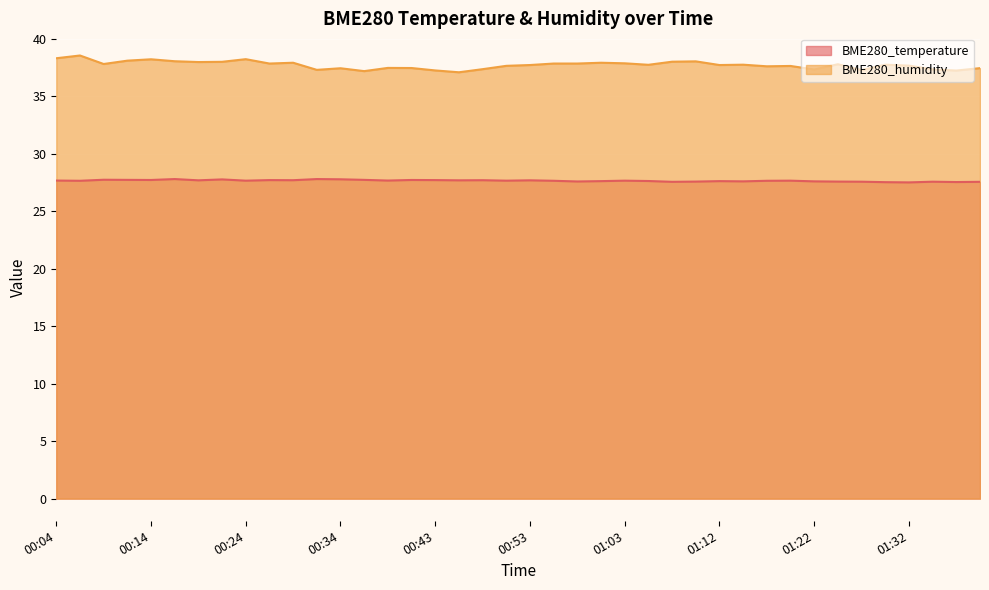

What is the sum of all BME280_temperature values?

1106.3